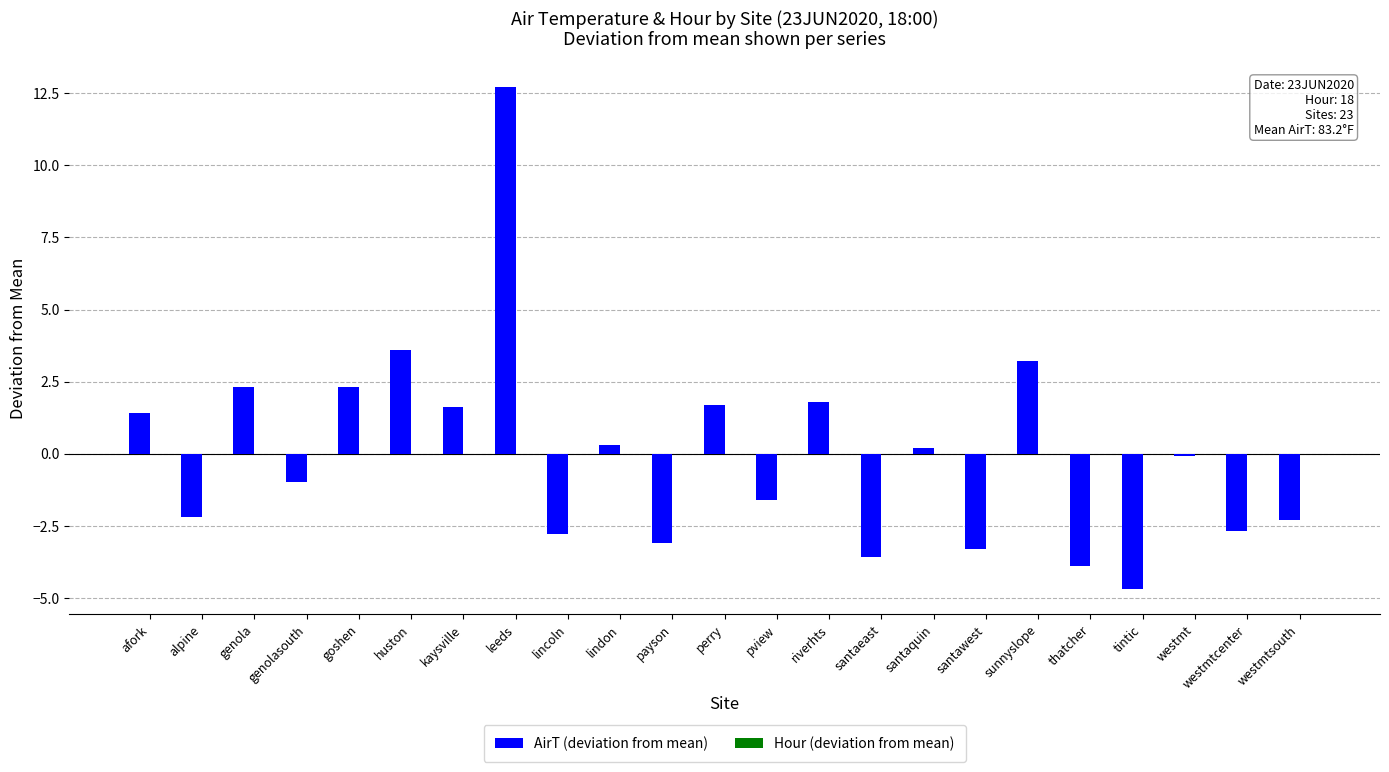

True or false: the data shows 3.2 at goshen.

False